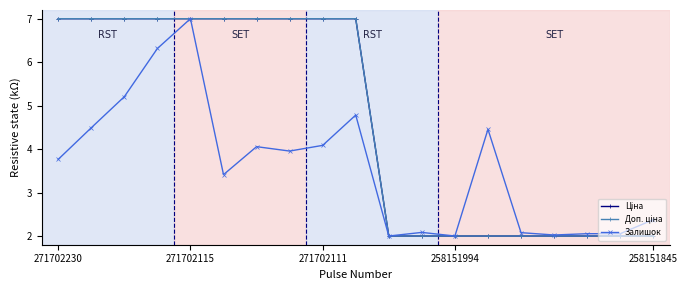

Does the chart have visible grid lines?

No